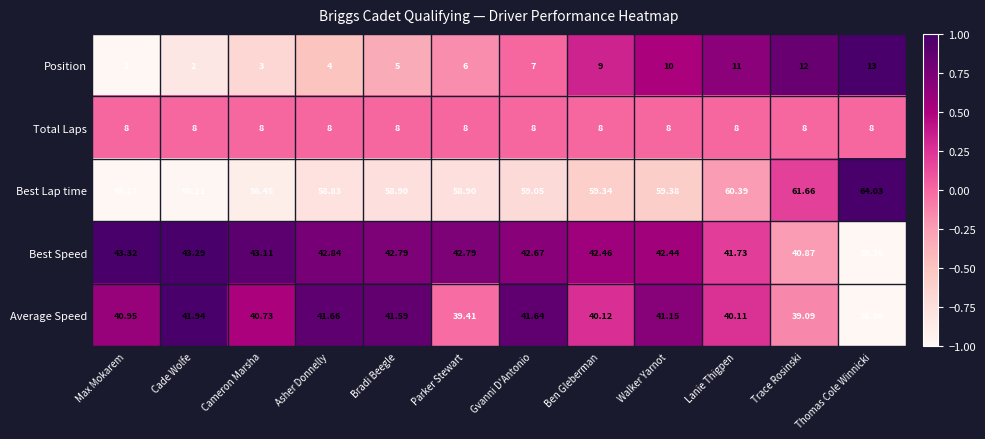

Which label corresponds to the smallest value in the chart?

Max Mokarem